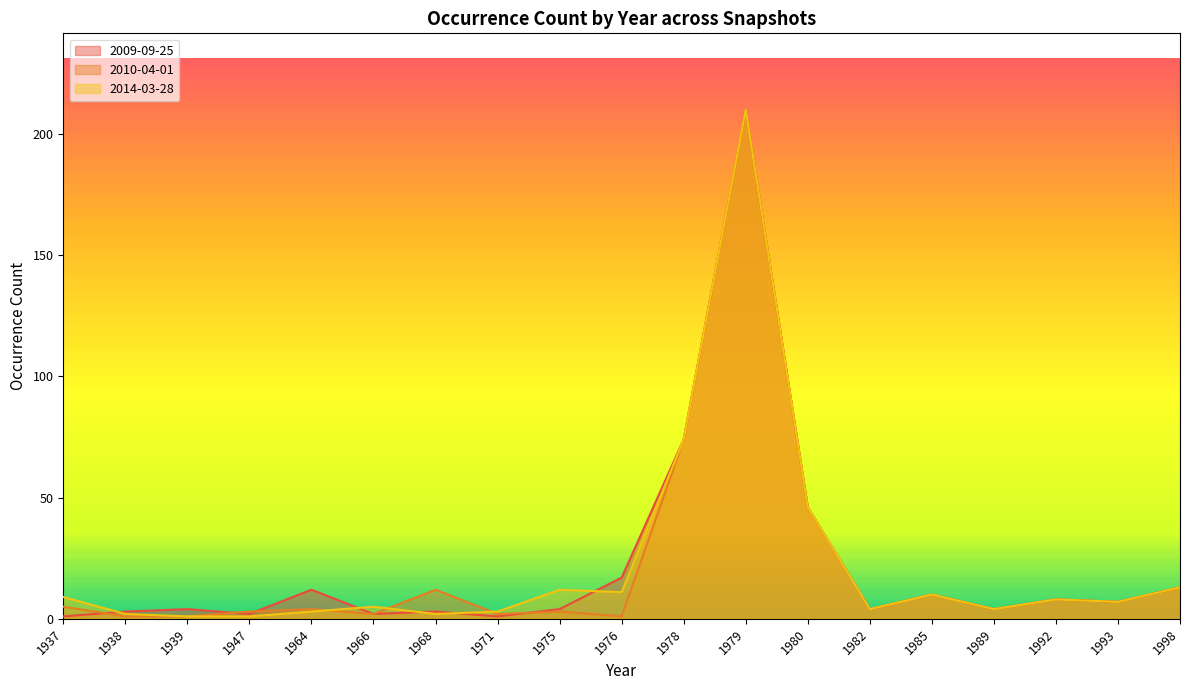

In 2009-09-25, how many points are higher than both neighbors (excluding endpoints)?

6